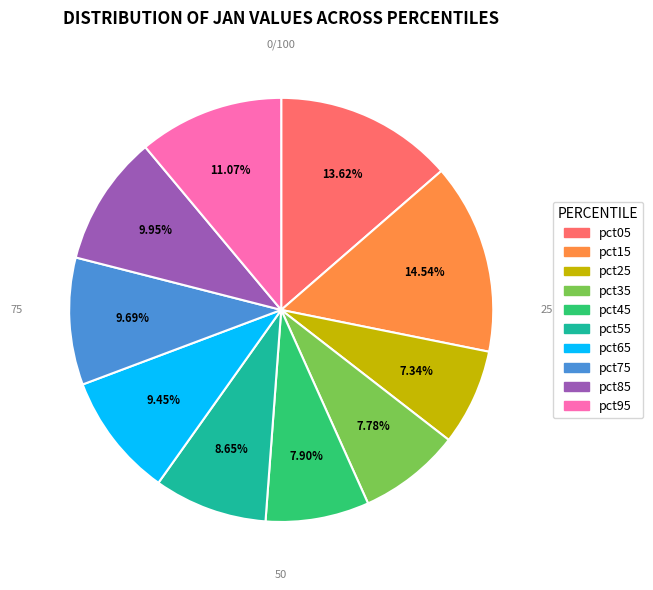

Count the number of slices in the pie.

10